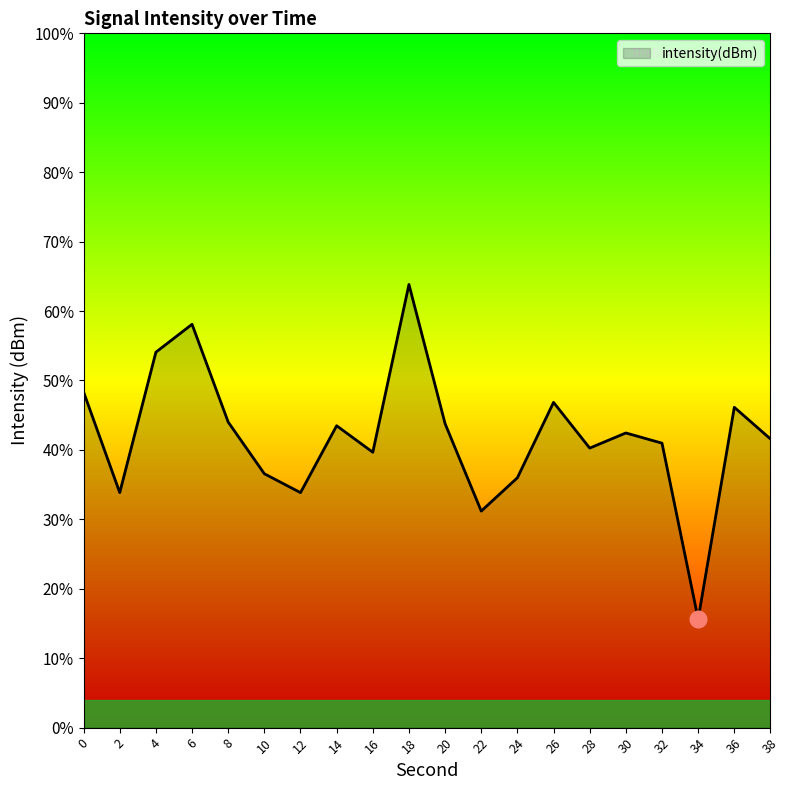

Does the chart have visible grid lines?

No